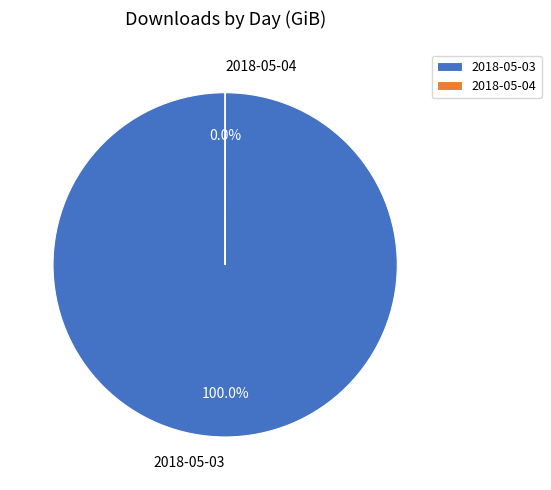

To the nearest percent, what portion does 2018-05-03 represent?

100%